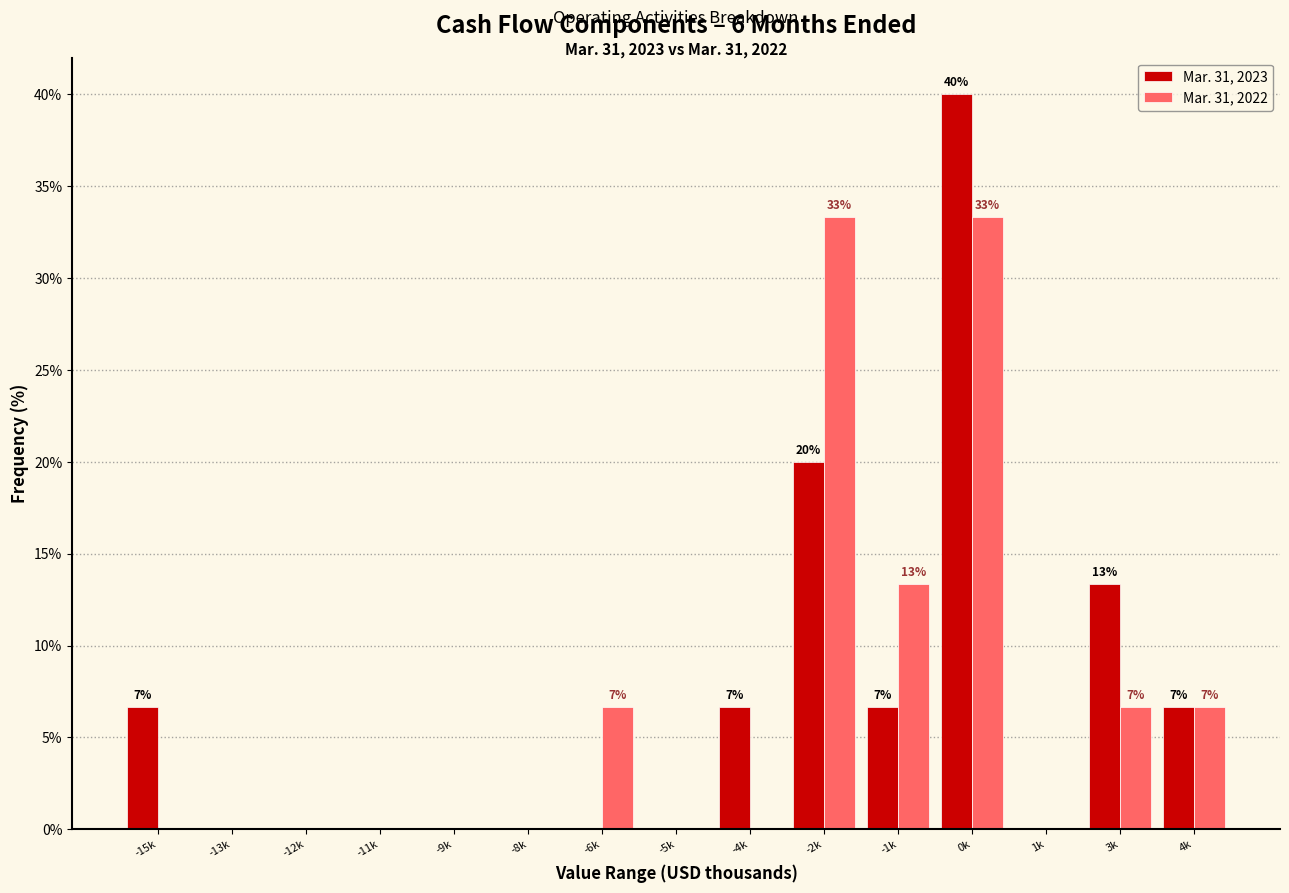

Reading left to right, transcribe all the data shown in this chart.

Mar. 31, 2023: -15k=6.7	-13k=0.0	-12k=0.0	-11k=0.0	-9k=0.0	-8k=0.0	-6k=0.0	-5k=0.0	-4k=6.7	-2k=20.0	-1k=6.7	0k=40.0	1k=0.0	3k=13.3	4k=6.7
Mar. 31, 2022: -15k=0.0	-13k=0.0	-12k=0.0	-11k=0.0	-9k=0.0	-8k=0.0	-6k=6.7	-5k=0.0	-4k=0.0	-2k=33.3	-1k=13.3	0k=33.3	1k=0.0	3k=6.7	4k=6.7